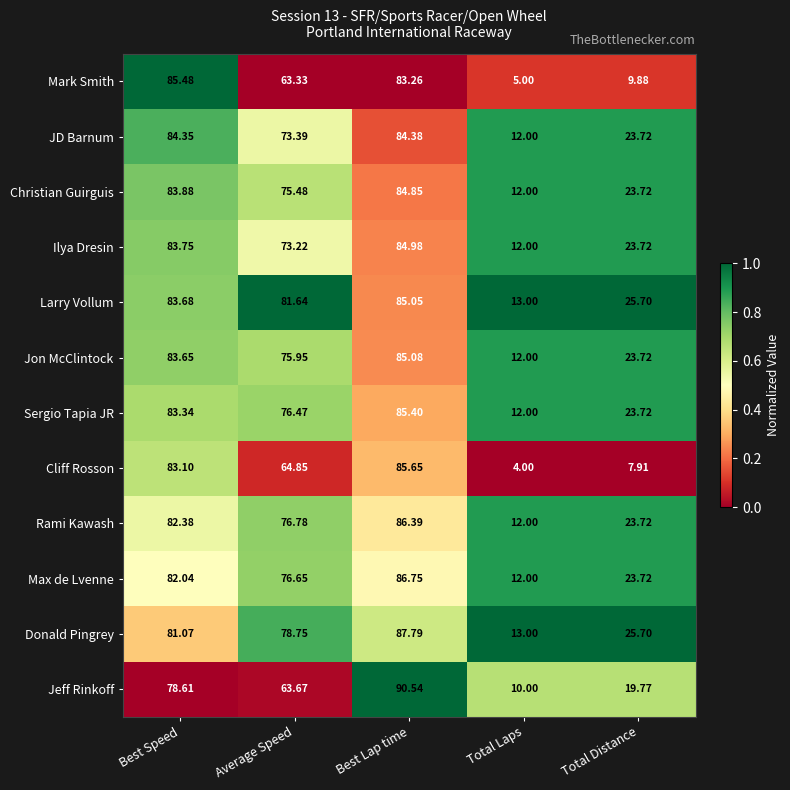

Rank the series by their maximum value, from highest to lowest.

Jeff Rinkoff, Donald Pingrey, Max de Lvenne, Rami Kawash, Cliff Rosson, Mark Smith, Sergio Tapia JR, Jon McClintock, Larry Vollum, Ilya Dresin, Christian Guirguis, JD Barnum